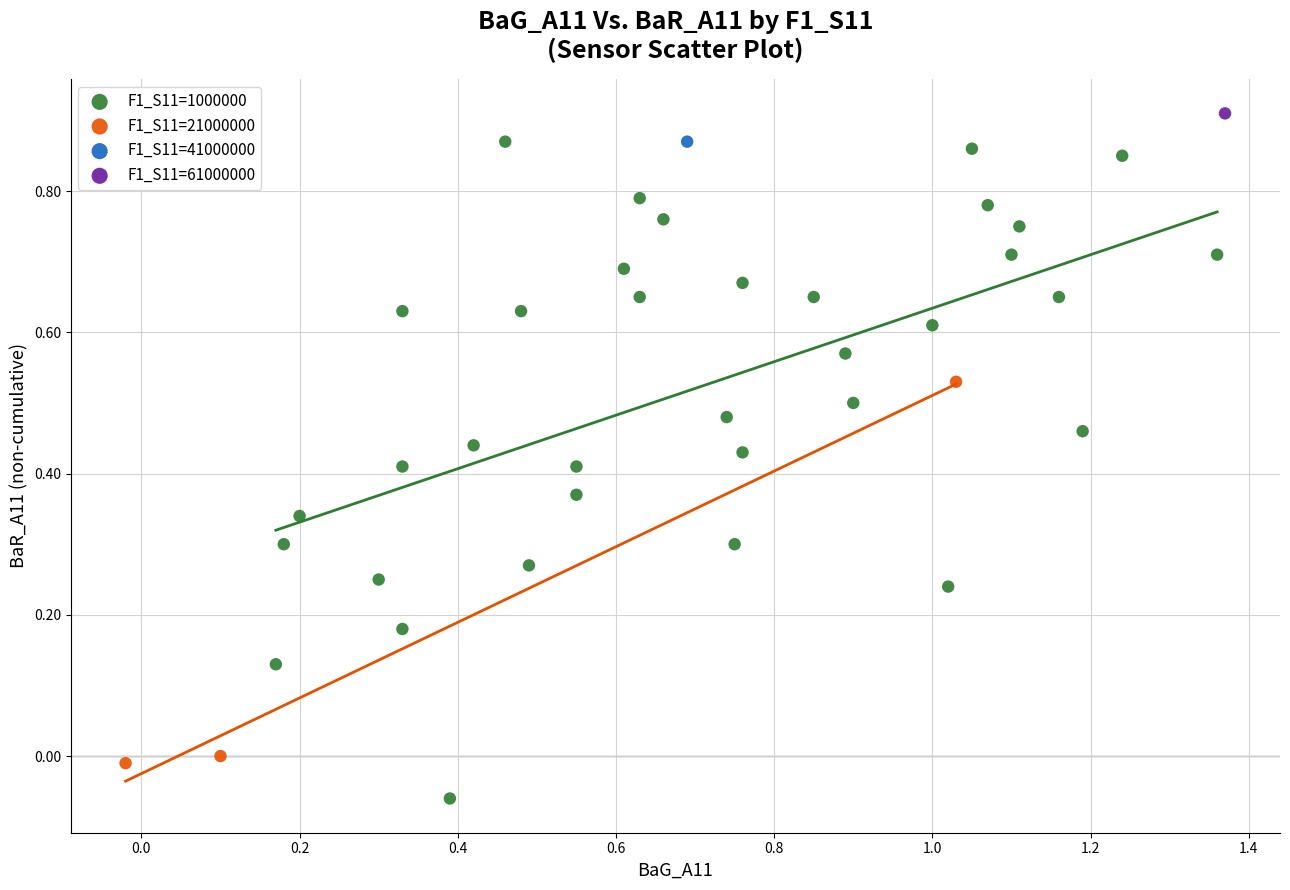

What are all the series names shown in the legend?

F1_S11=1000000, F1_S11=21000000, F1_S11=41000000, F1_S11=61000000